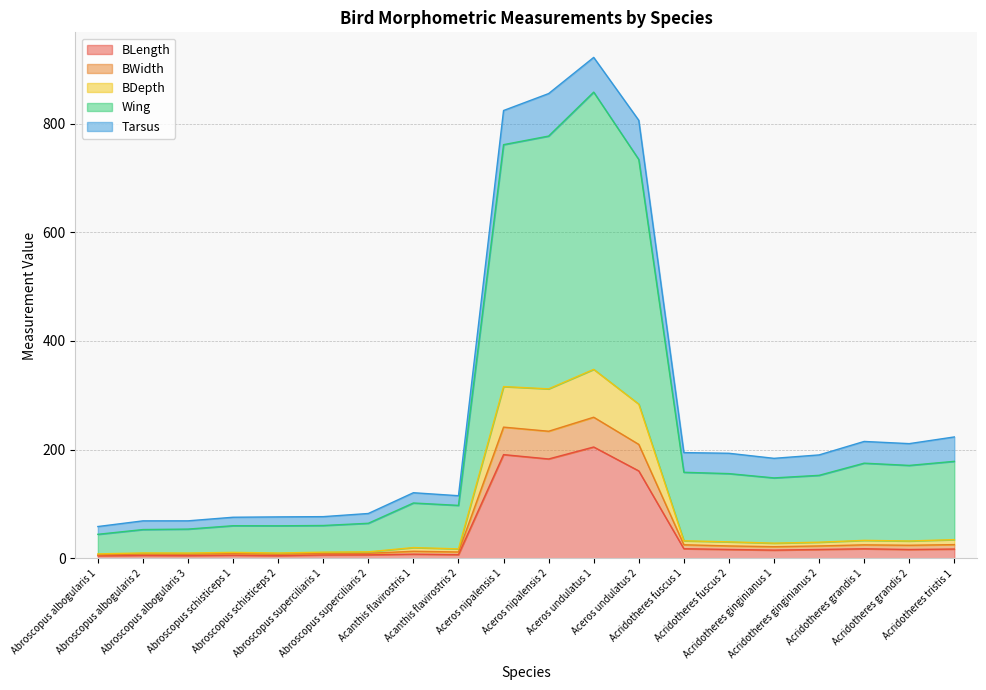

Does the chart have visible grid lines?

Yes